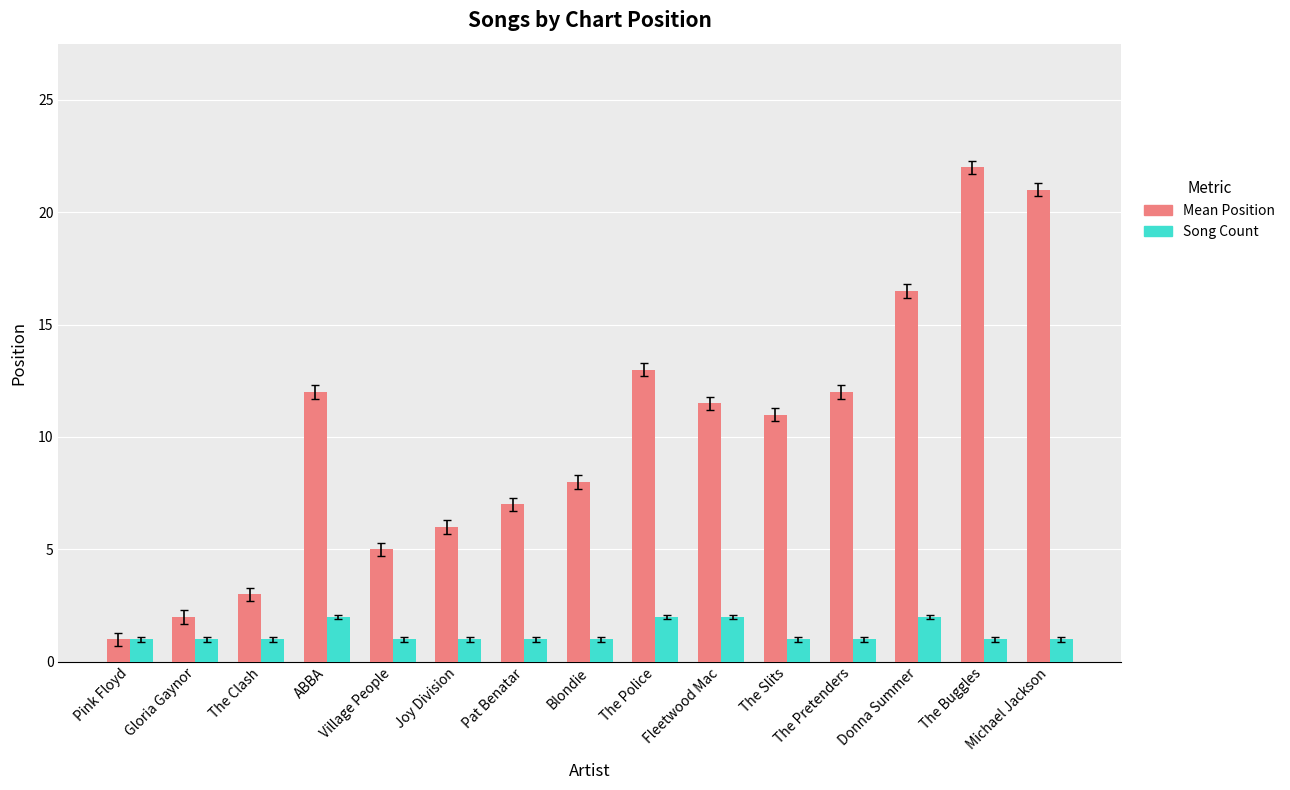

Which series has the largest range (max minus min)?

Mean Position